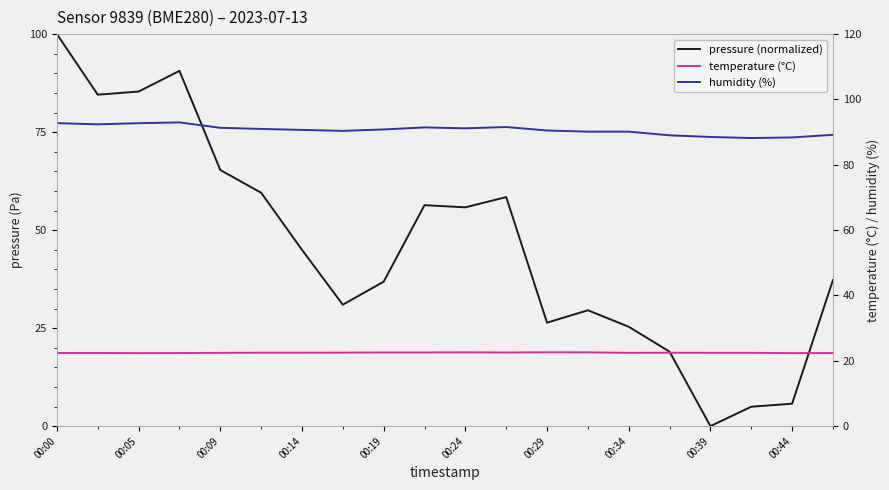

Which series ends up on top after the final intersection of temperature (°C) and pressure (normalized)?

pressure (normalized)